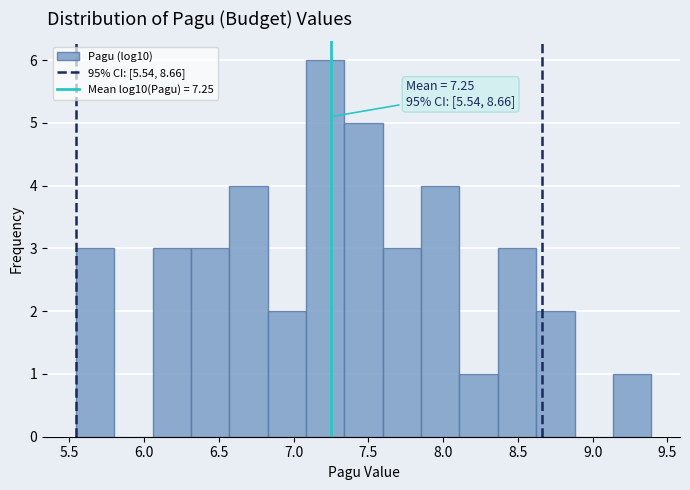

Which range on the x-axis has the tallest bar?

7.10 to 7.35